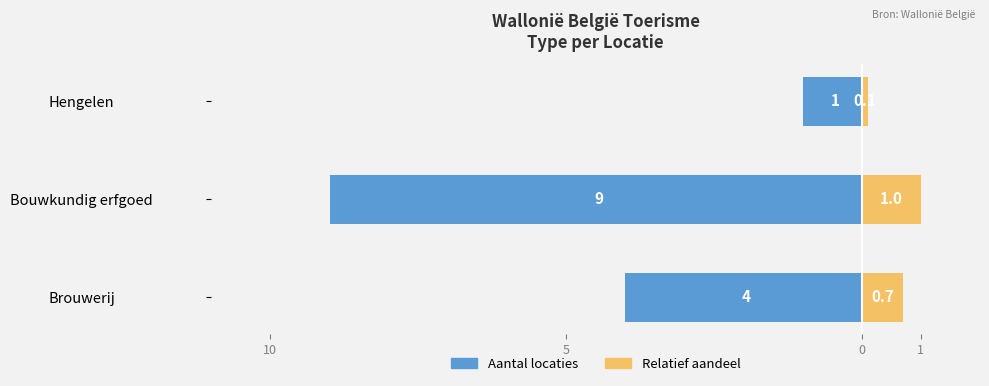

How many bars are there in total?

6